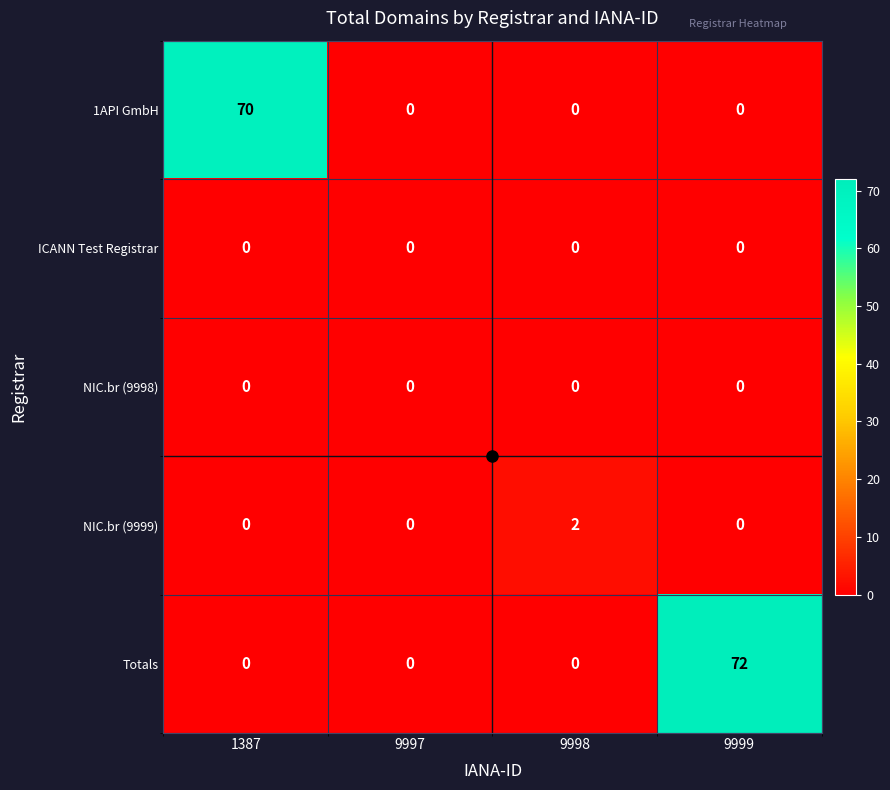

Which series has the largest range (max minus min)?

Totals